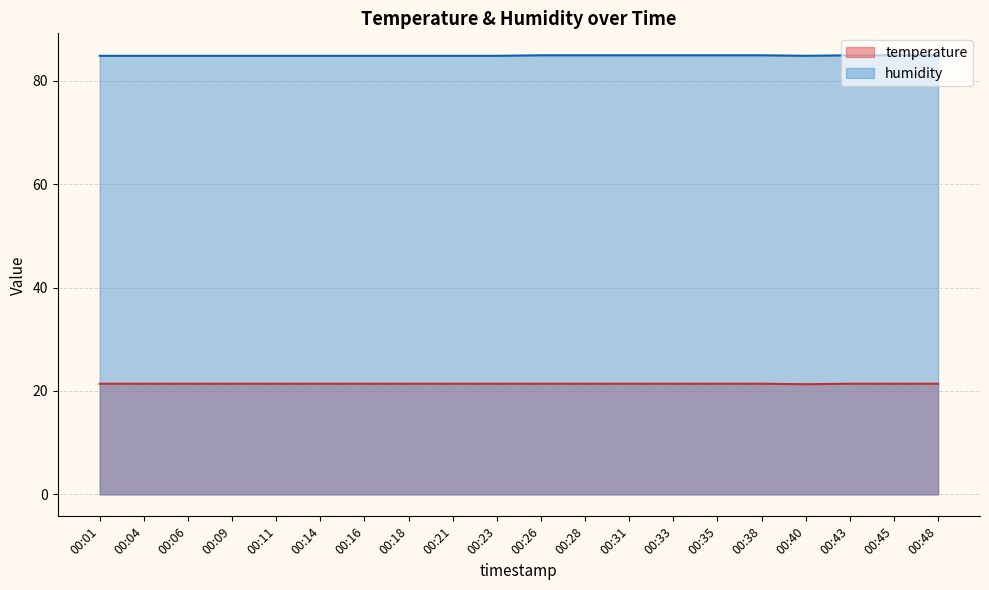

Rank the series by their maximum value, from highest to lowest.

humidity, temperature